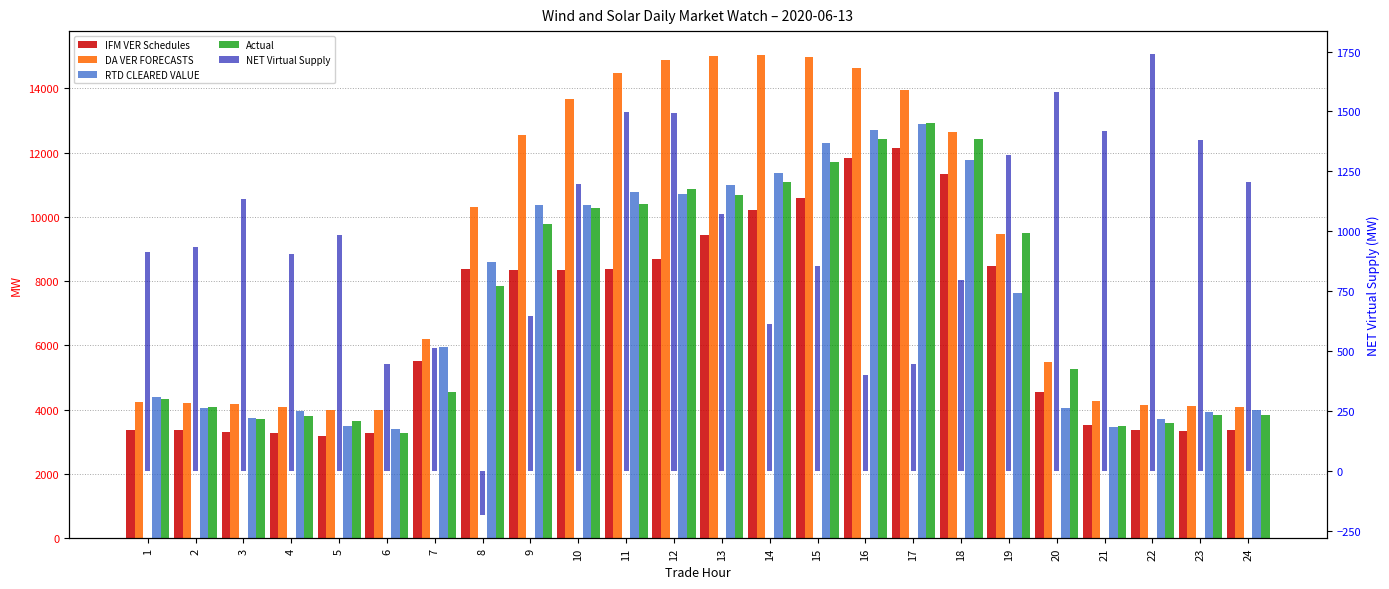

What is the difference between the maximum and minimum values in the IFM VER Schedules series?

8975.3